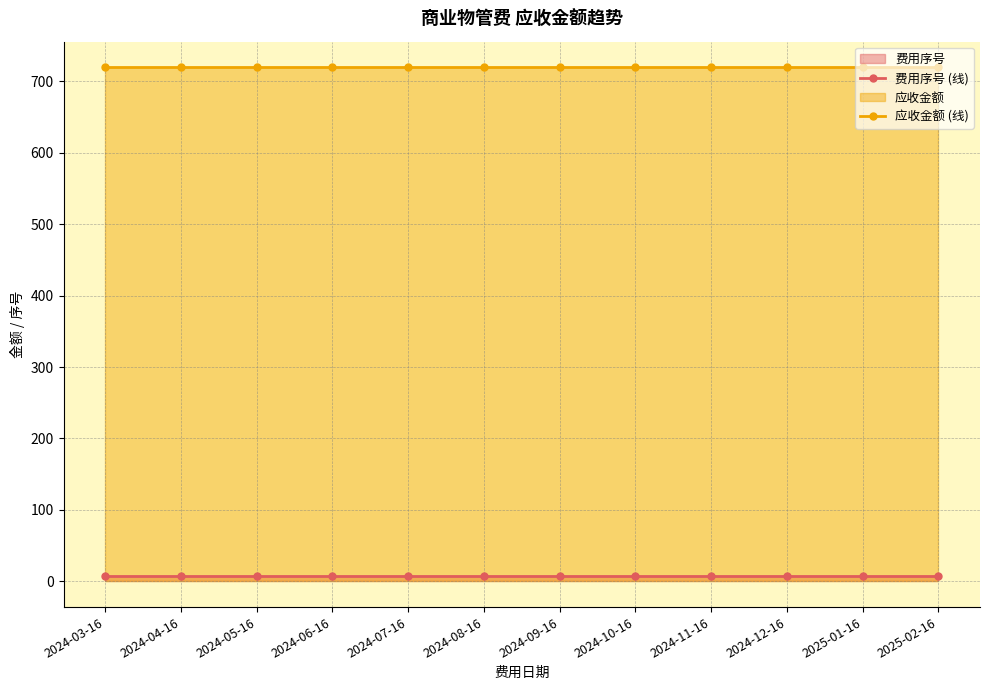

The value of 费用序号 (线) at 2024-08-16 is 7.0. True or false?

True